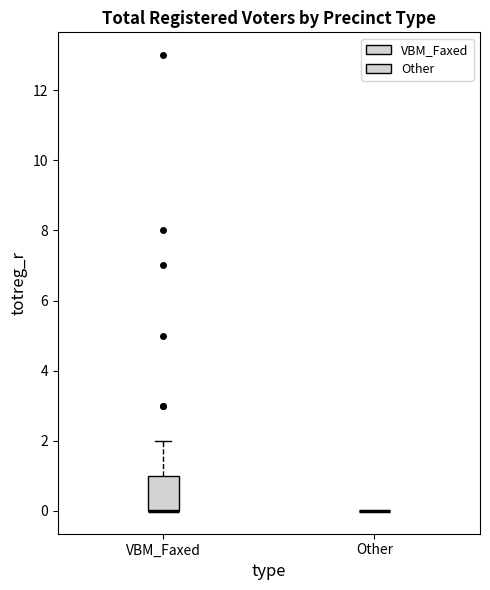

Comparing the boxes themselves (not the whiskers), which one is the tallest?

VBM_Faxed